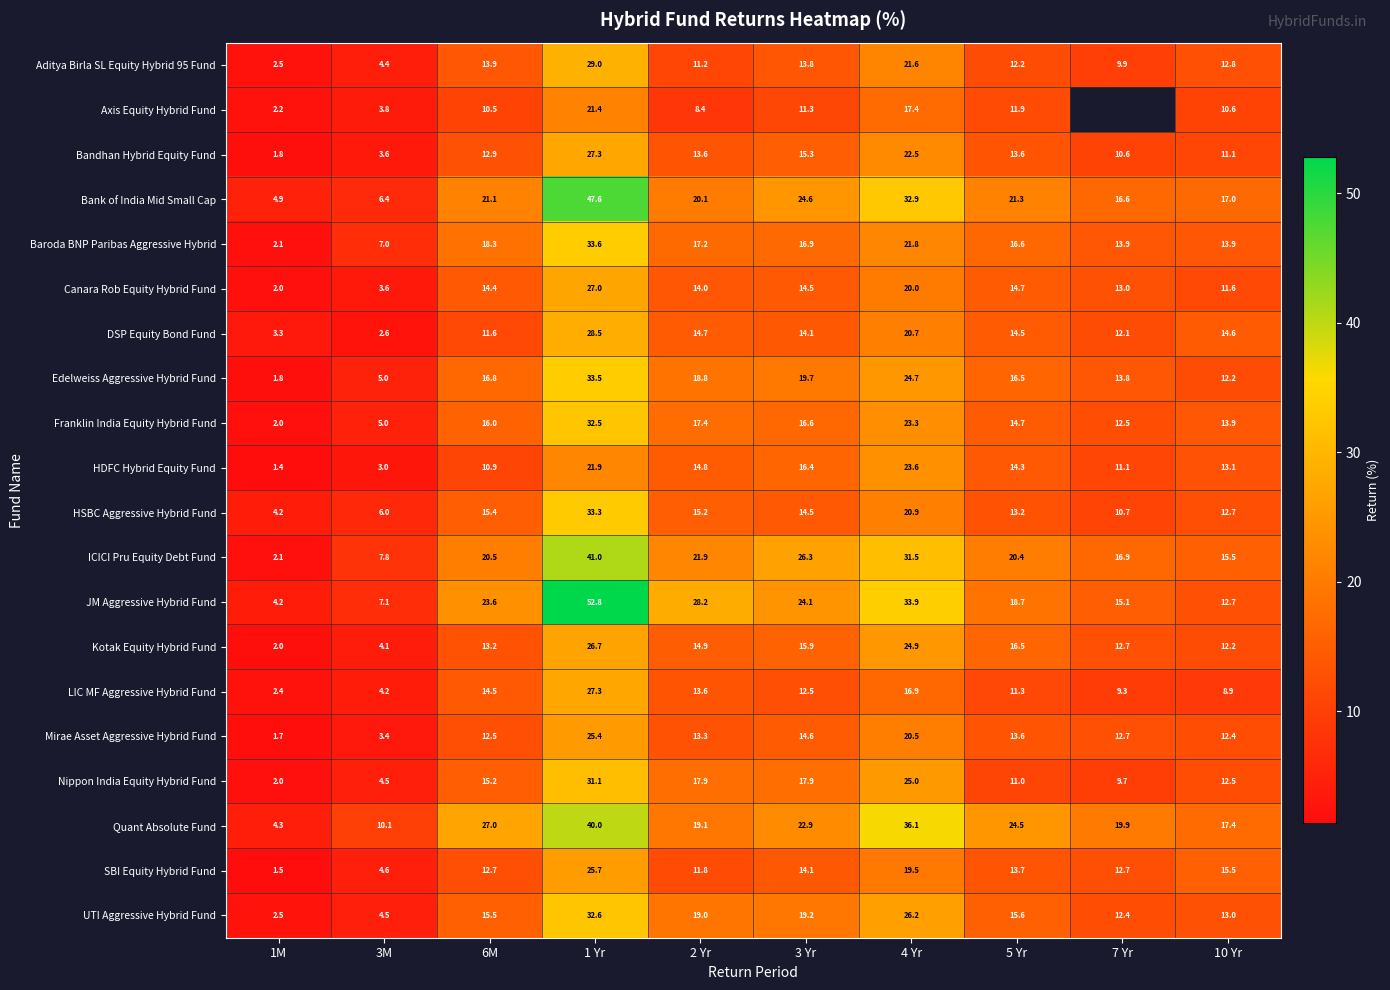

What is the maximum value shown in the chart?

52.8